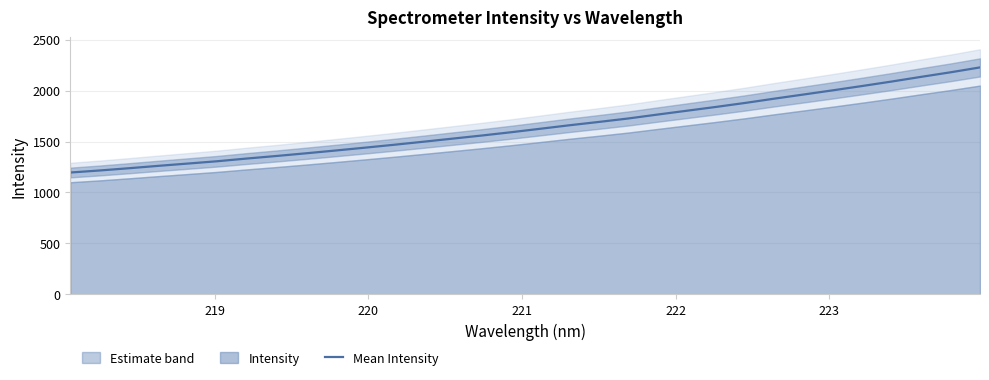

How many series are shown in this chart?

1